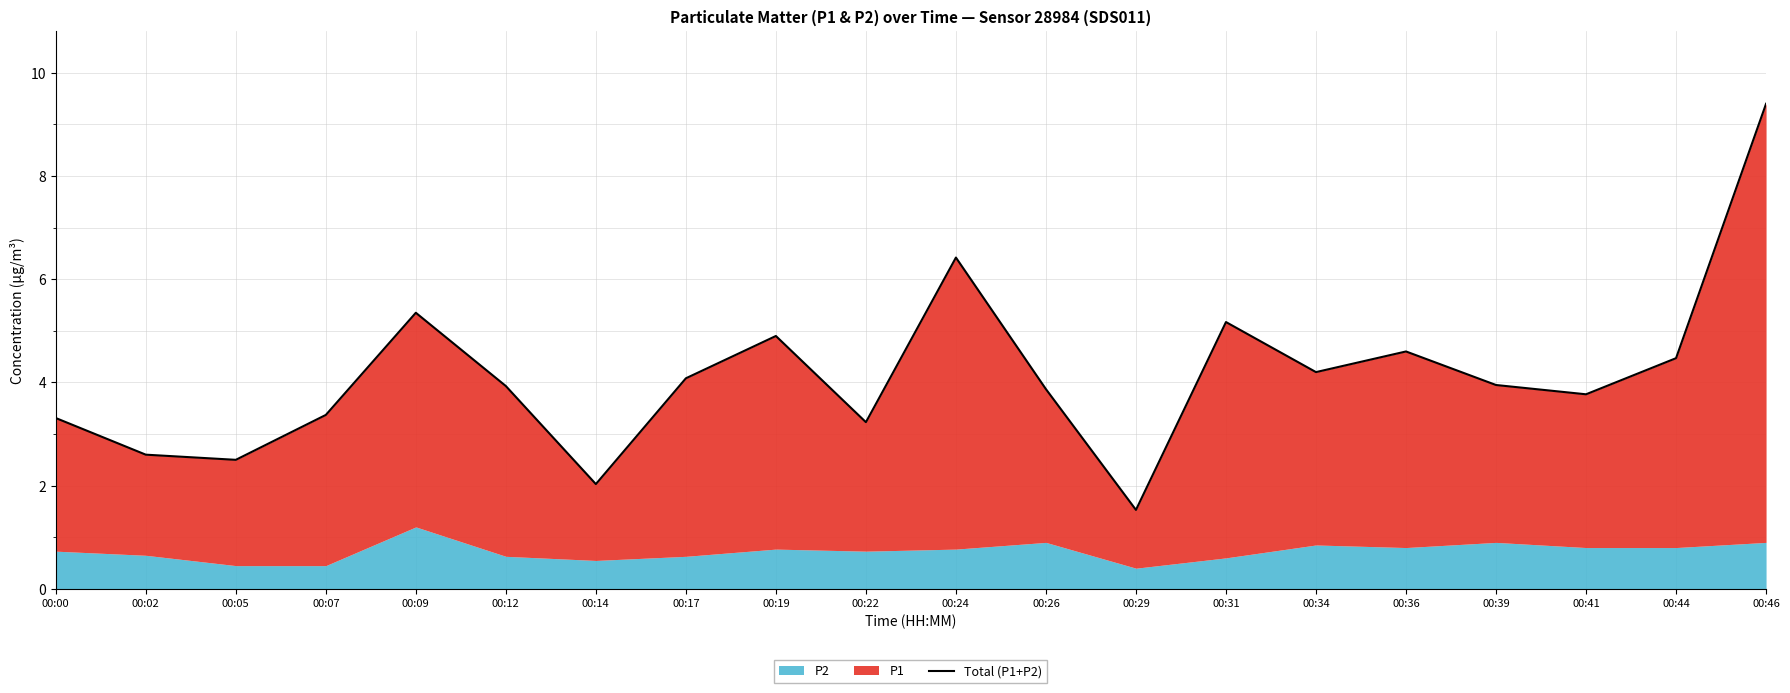

True or false: the data shows 1.8 at 00:12.

False